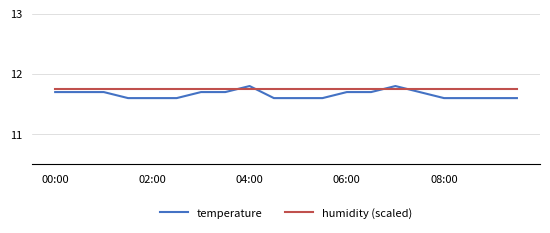

What is the smallest value displayed?

11.6